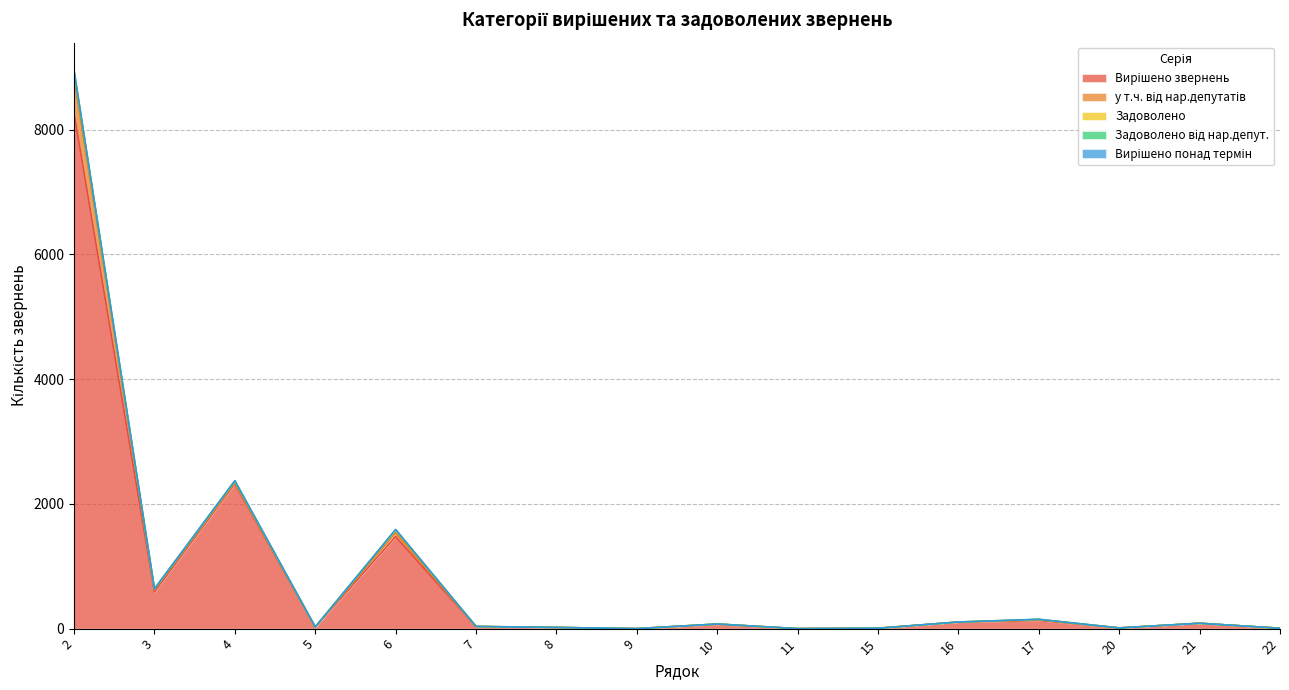

Count the number of categories in the chart.

16